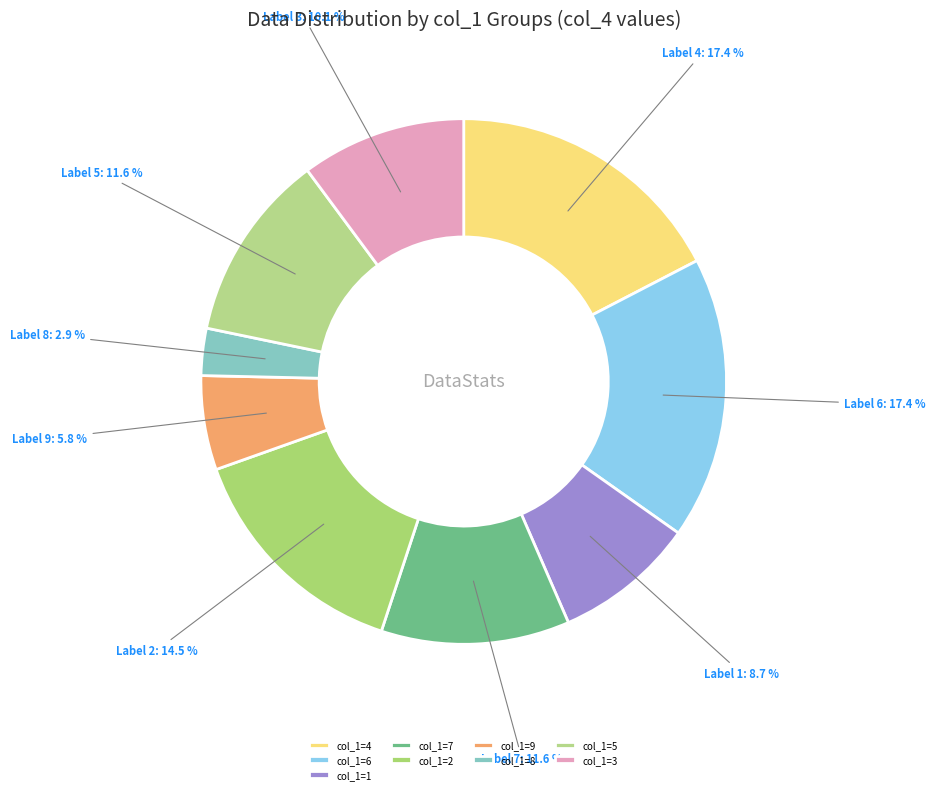

What is the largest slice in the pie chart?

6